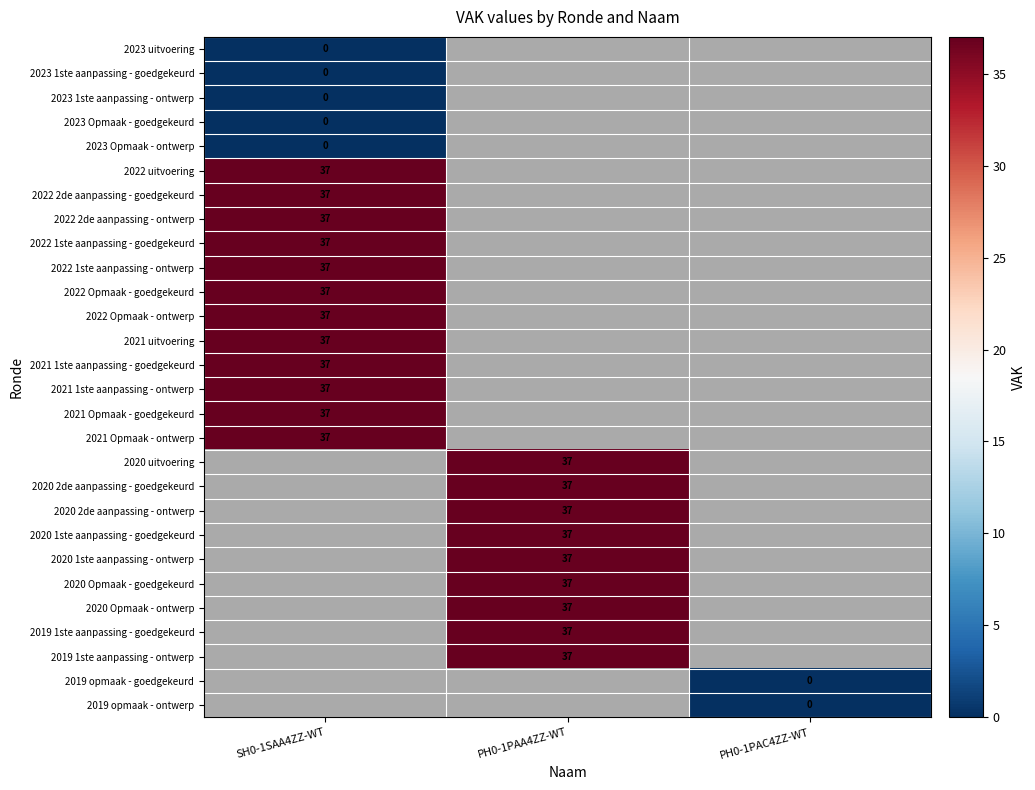

The 2022 Opmaak - ontwerp series shows 37 at SH0-1SAA4ZZ-WT. True or false?

True